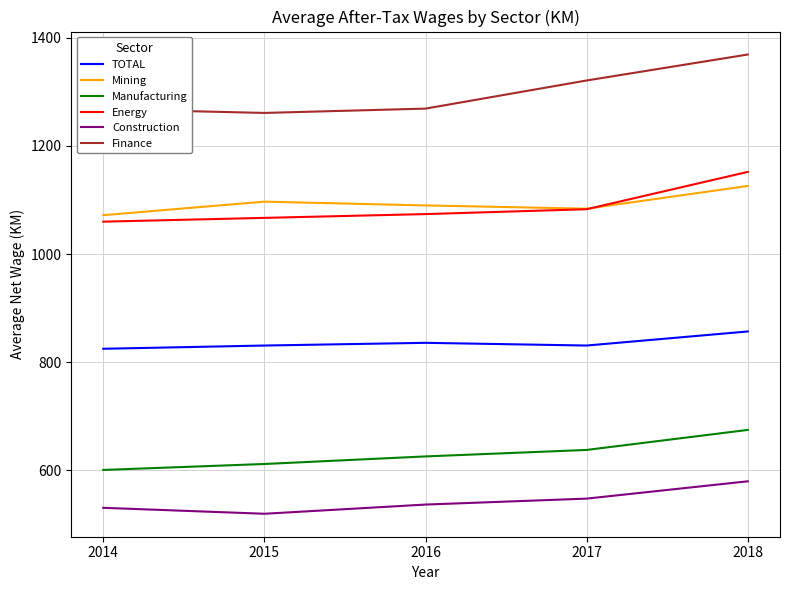

What is the greatest value displayed?

1369